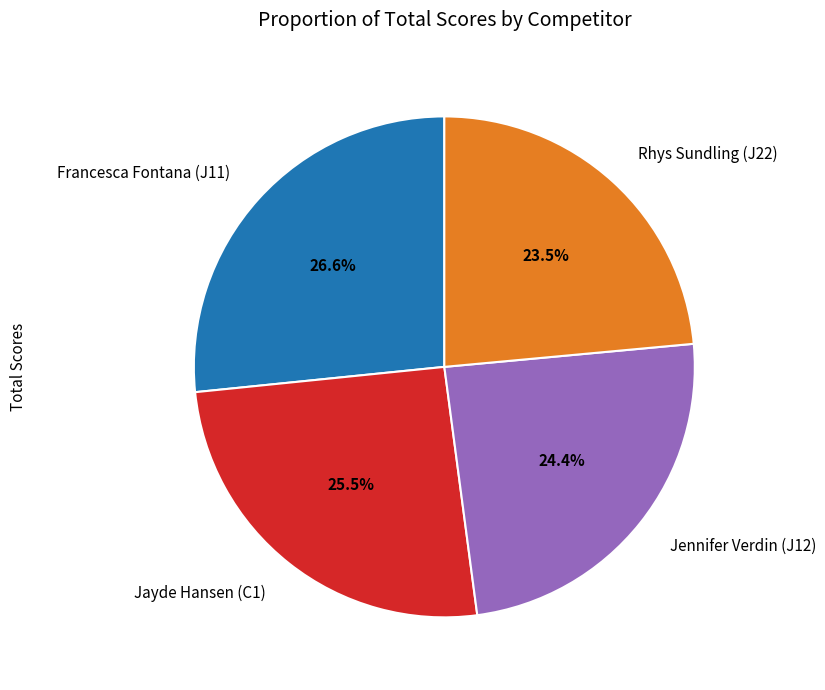

What percentage is the Jennifer Verdin (J12) slice, to the nearest percent?

24%